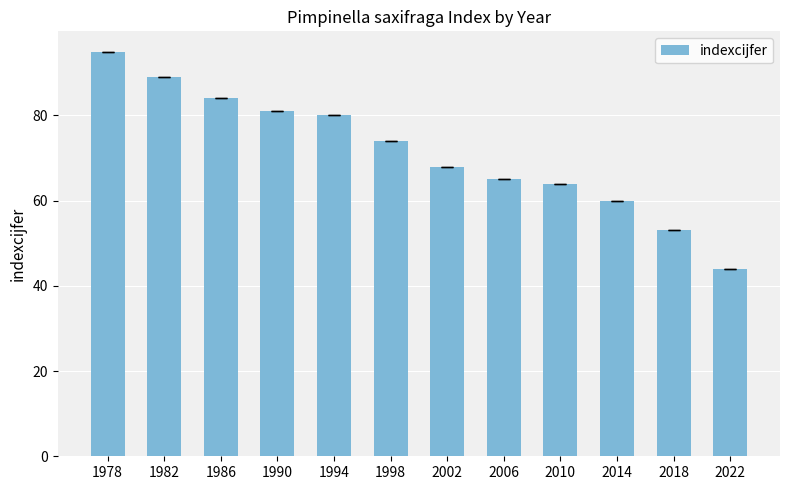

Between 2018 and 1986, which is larger?

1986